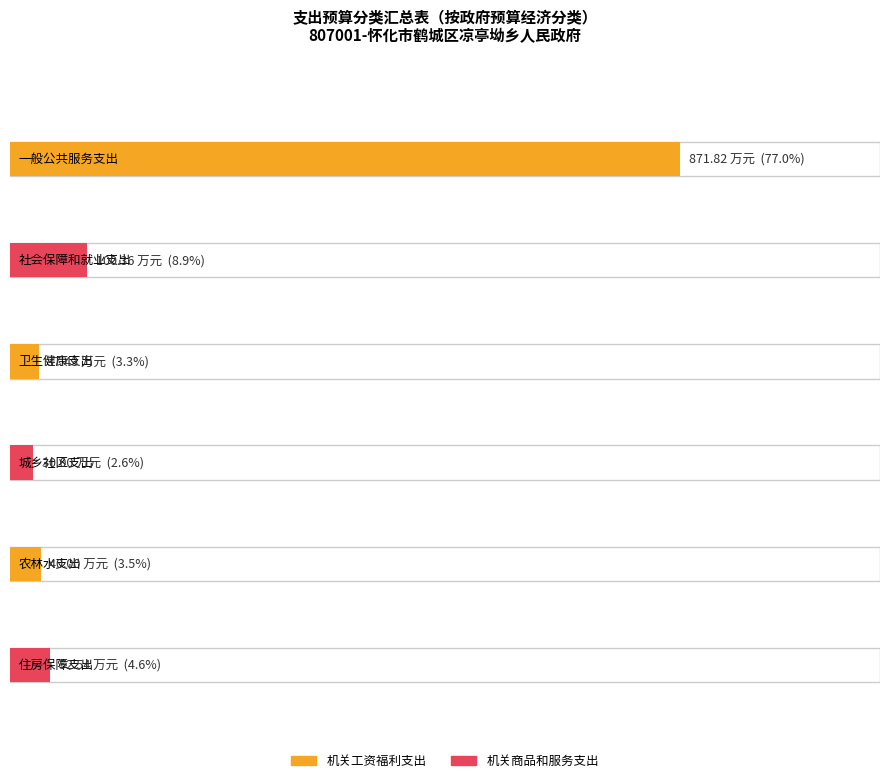

The 机关工资福利支出 series shows 37.4 at 卫生健康支出. True or false?

True